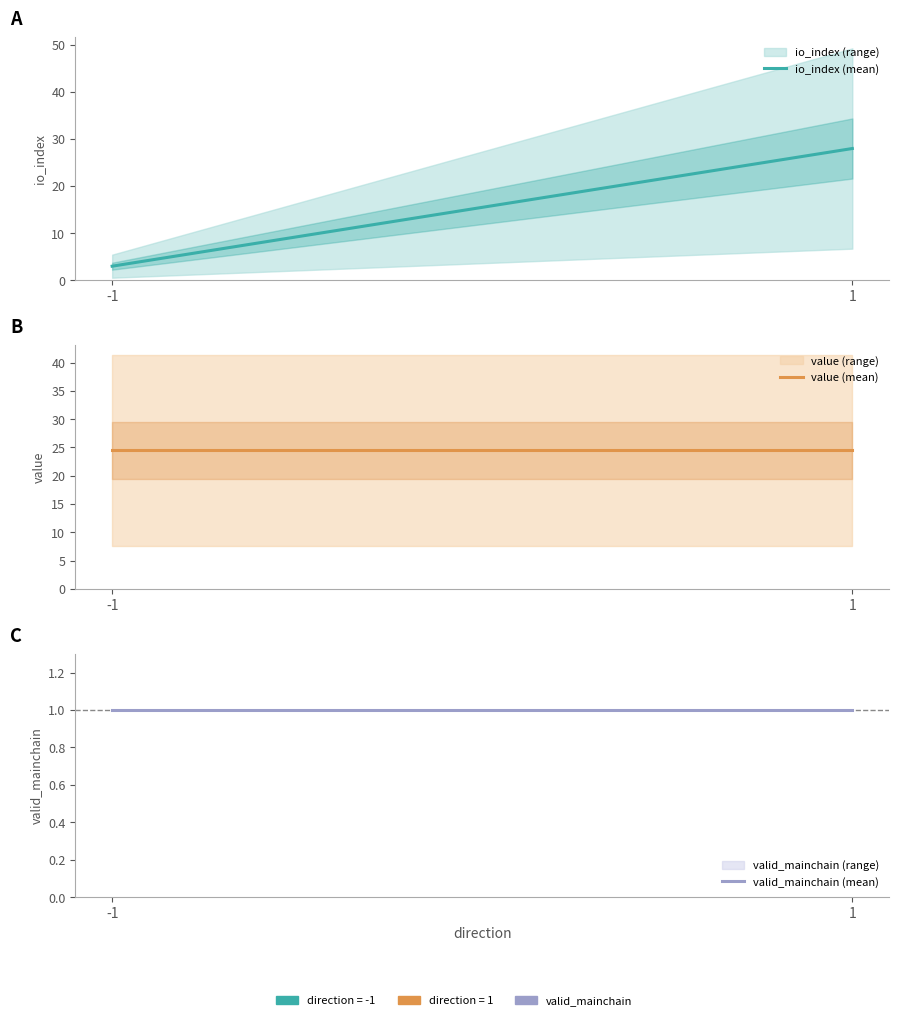

Is this an area chart (filled region under the line)?

No